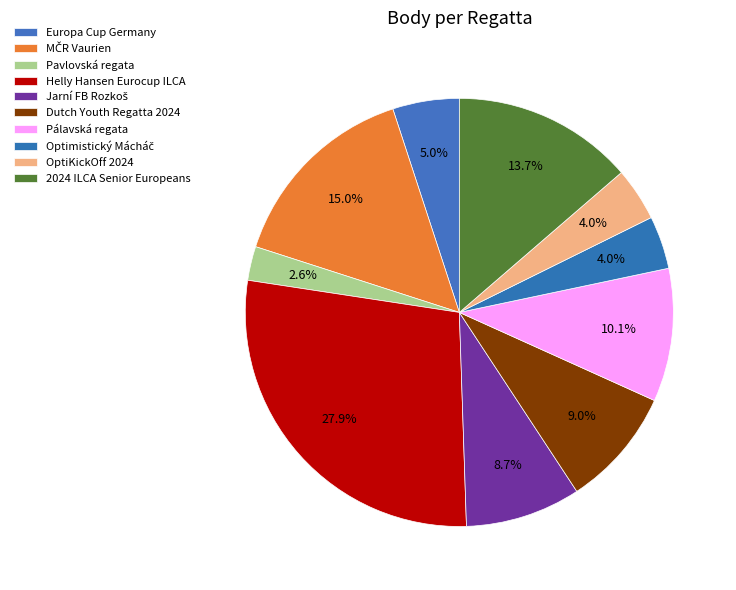

Rank the categories by value from lowest to highest.

Pavlovská regata, Optimistický Mácháč, OptiKickOff 2024, Europa Cup Germany, Jarní FB Rozkoš, Dutch Youth Regatta 2024, Pálavská regata, 2024 ILCA Senior Europeans, MČR Vaurien, Helly Hansen Eurocup ILCA